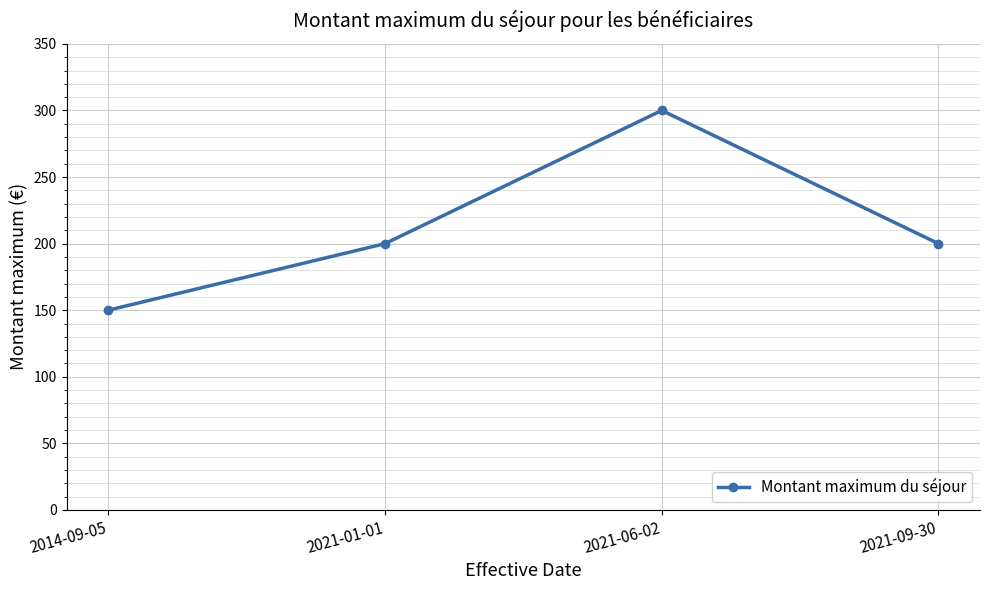

Reading left to right, extract all data points from this chart.

150	200	300	200